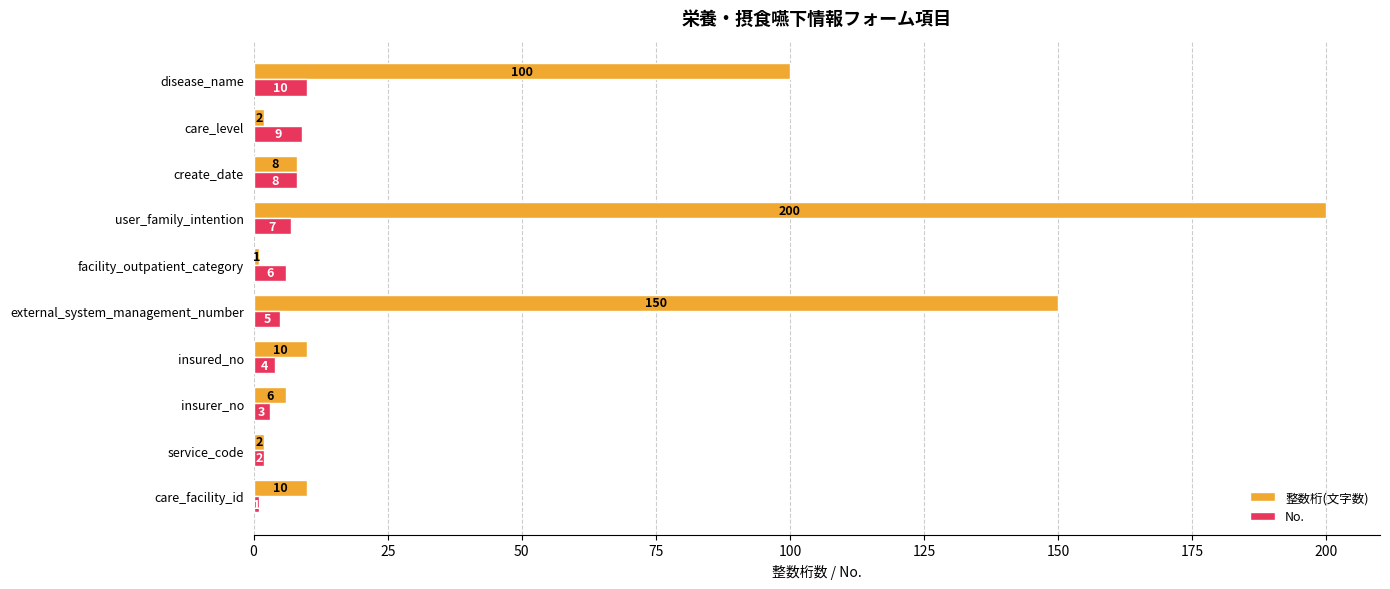

Rank the series by their average value, from lowest to highest.

No., 整数桁(文字数)